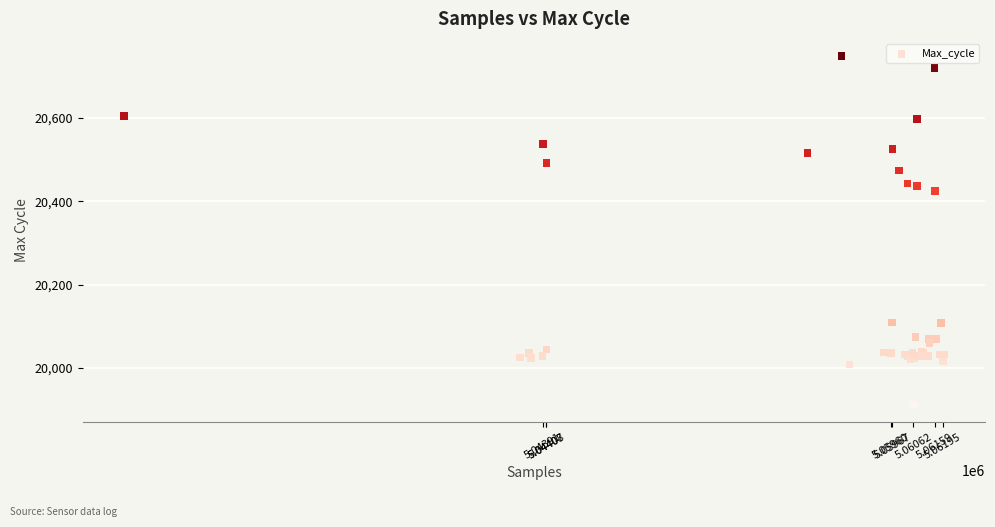

What Y value in the scatter plot is closest to 20330?

20424